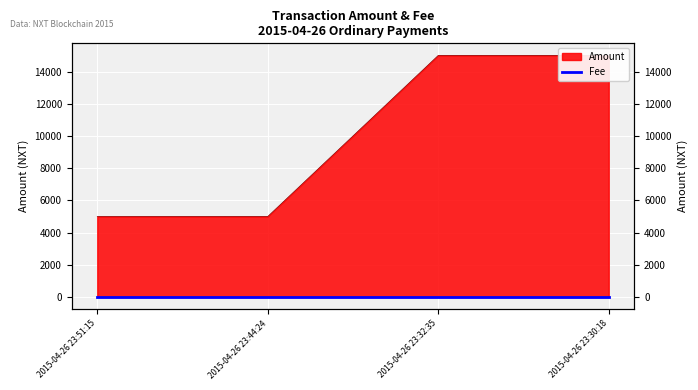

What value does the data have at 2015-04-26 23:44:24, to the nearest 100?

5000